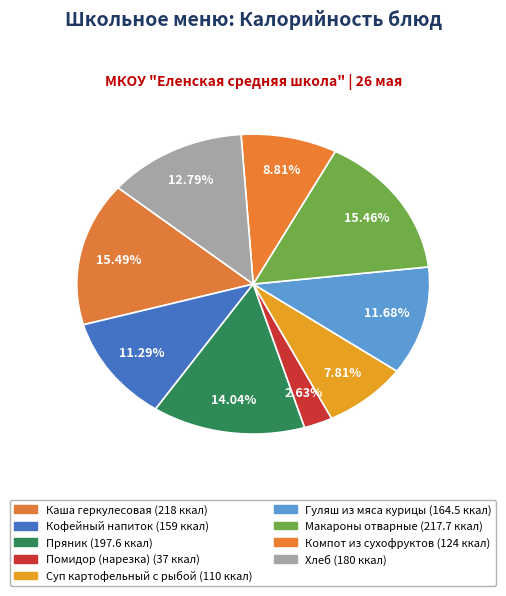

To the nearest percent, what is the average slice percentage?

11%